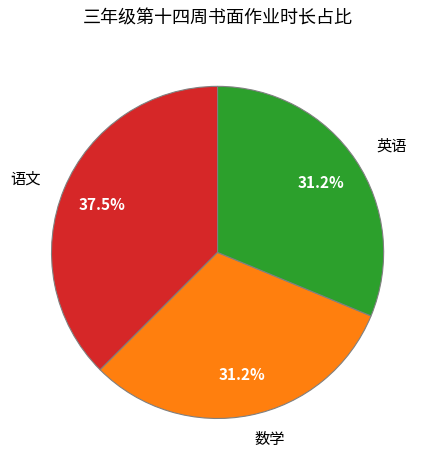

What is the ratio of the value at 语文 to the value at 数学?

1.2